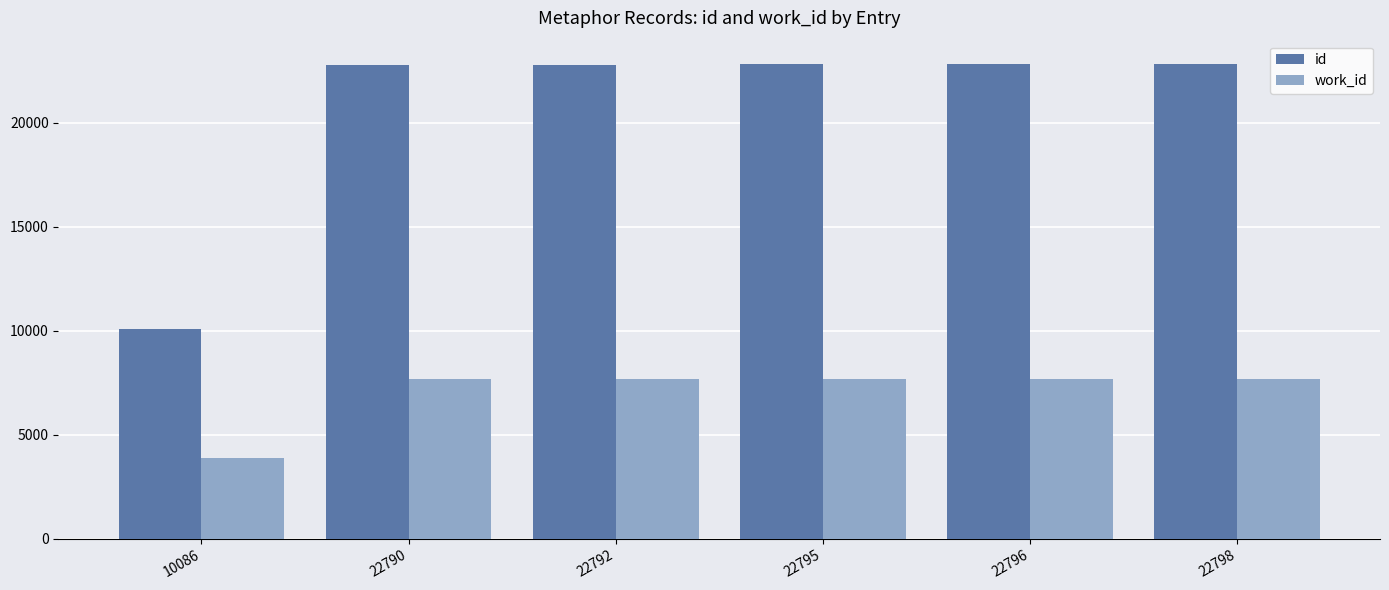

What is the minimum value for work_id?

3900